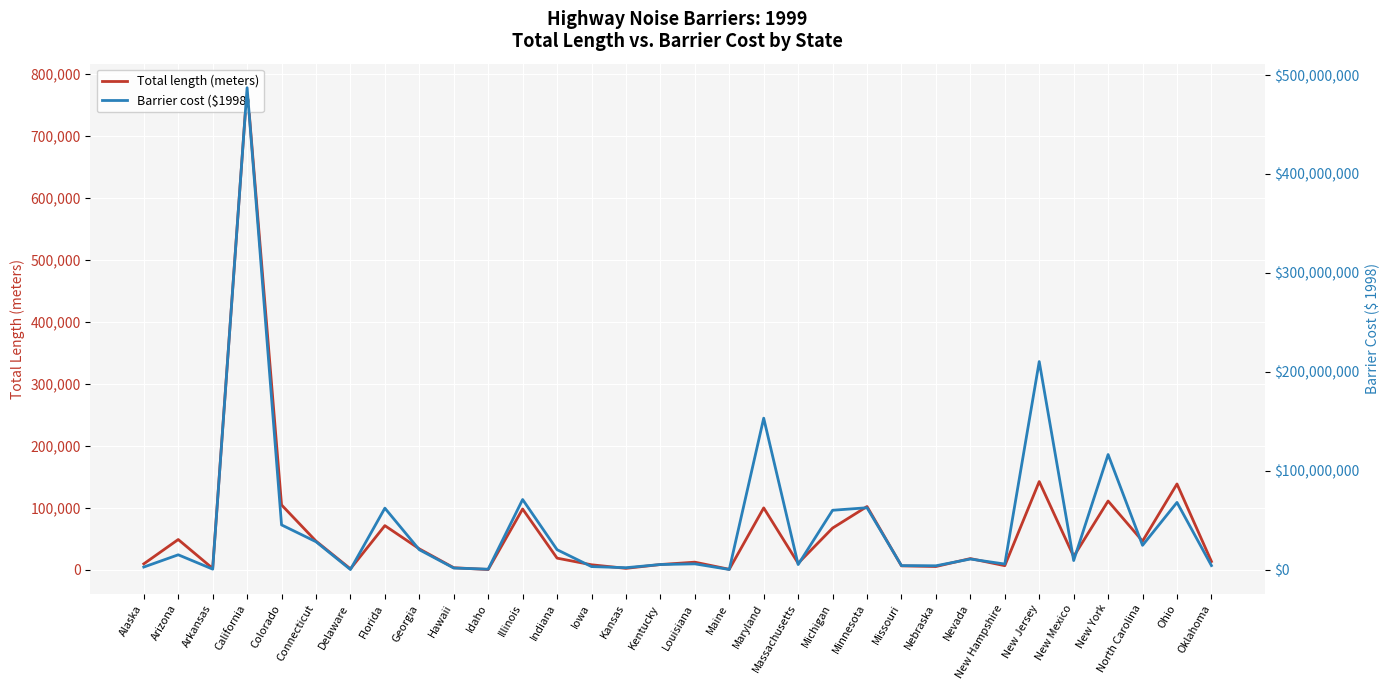

How many interior local valleys does the Total length (meters) series have?

10